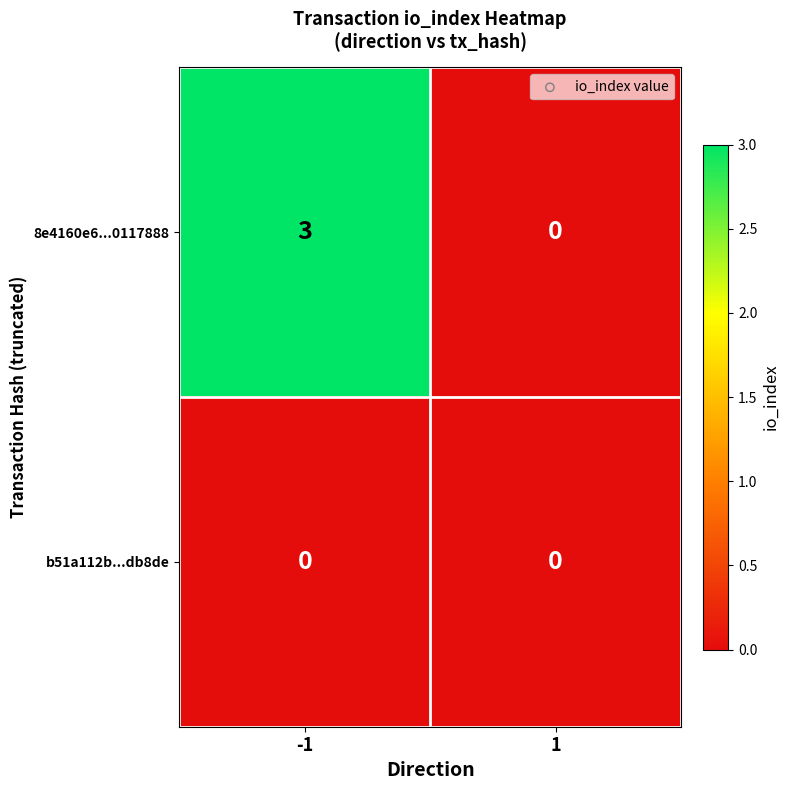

Which series has the largest range (max minus min)?

8e4160e6...0117888